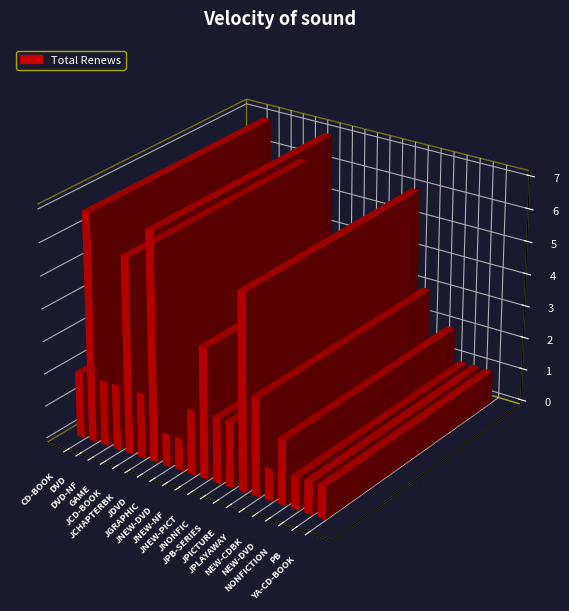

Reading left to right, transcribe all the data shown in this chart.

CD-BOOK=2	DVD=7	DVD-NF=2	GAME=2	JCD-BOOK=6	JCHAPTERBK=2	JDVD=7	JGRAPHIC=1	JNEW-DVD=1	JNEW-NF=2	JNEW-PICT=4	JNONFIC=2	JPB-SERIES=2	JPICTURE=6	JPLAYAWAY=3	NEW-CDBK=1	NEW-DVD=2	NONFICTION=1	PB=1	YA-CD-BOOK=1